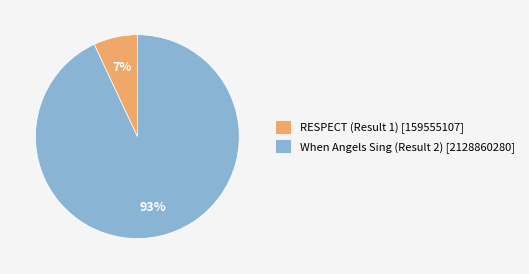

To the nearest percent, what portion does When Angels Sing (Result 2) represent?

93%